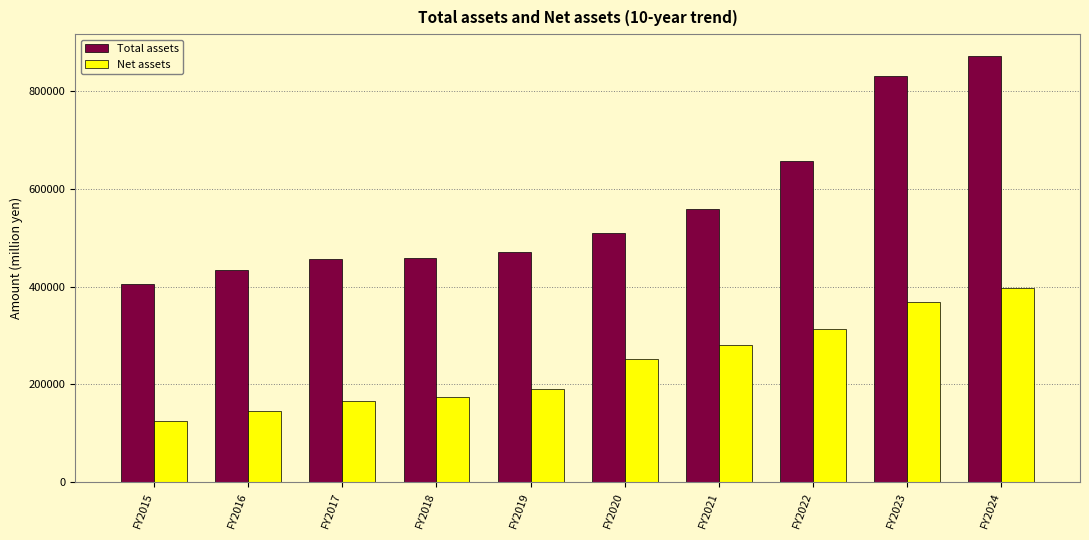

What is the difference between the maximum and minimum values in the Net assets series?

272608